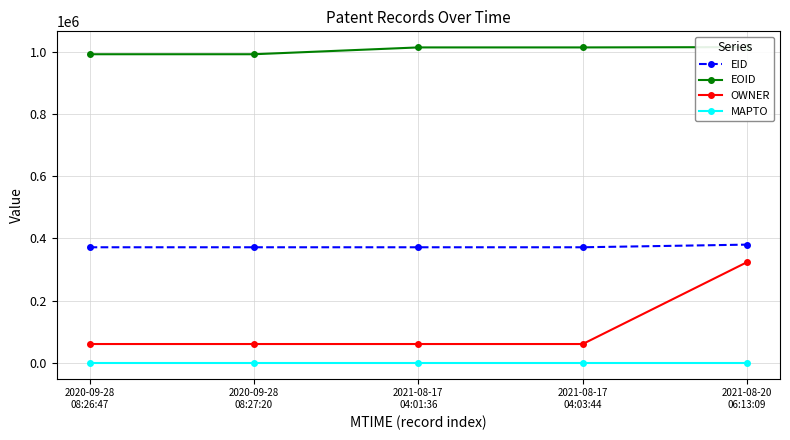

Which series changed the most between 2020-09-28
08:26:47 and 2020-09-28
08:27:20?

EID